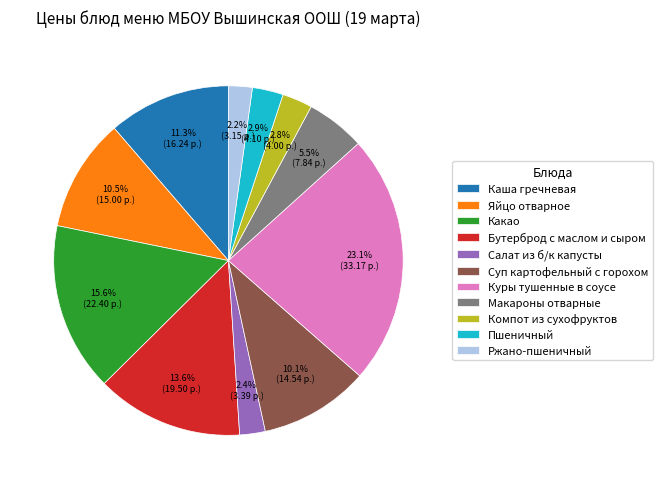

Which category has the biggest portion of the pie?

Куры тушенные в соусе